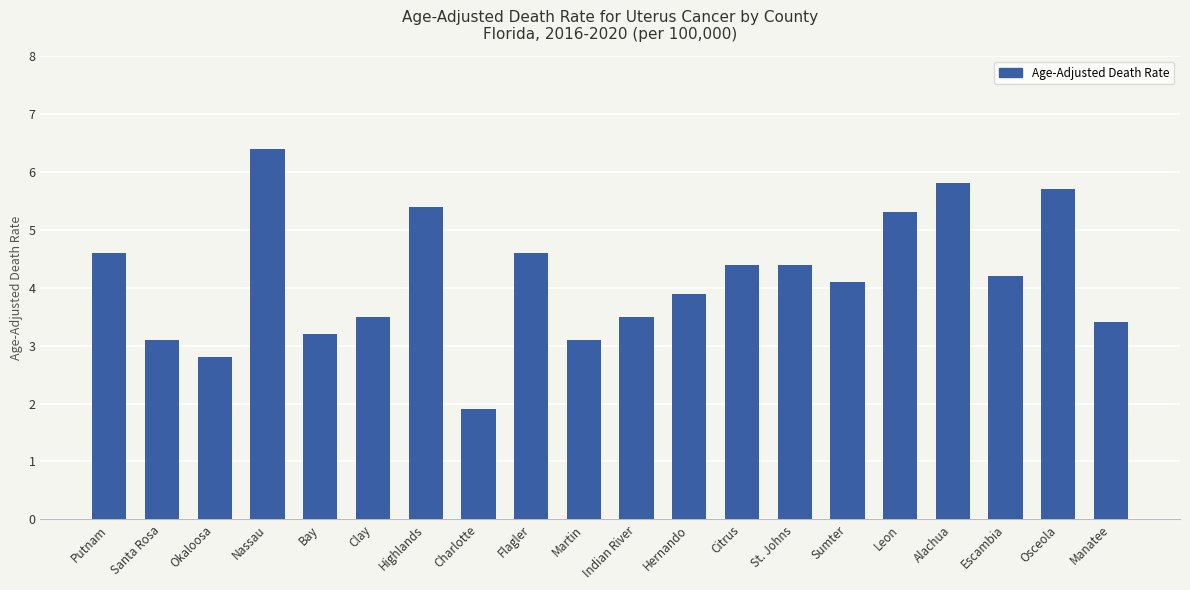

What is the greatest value displayed?

6.4